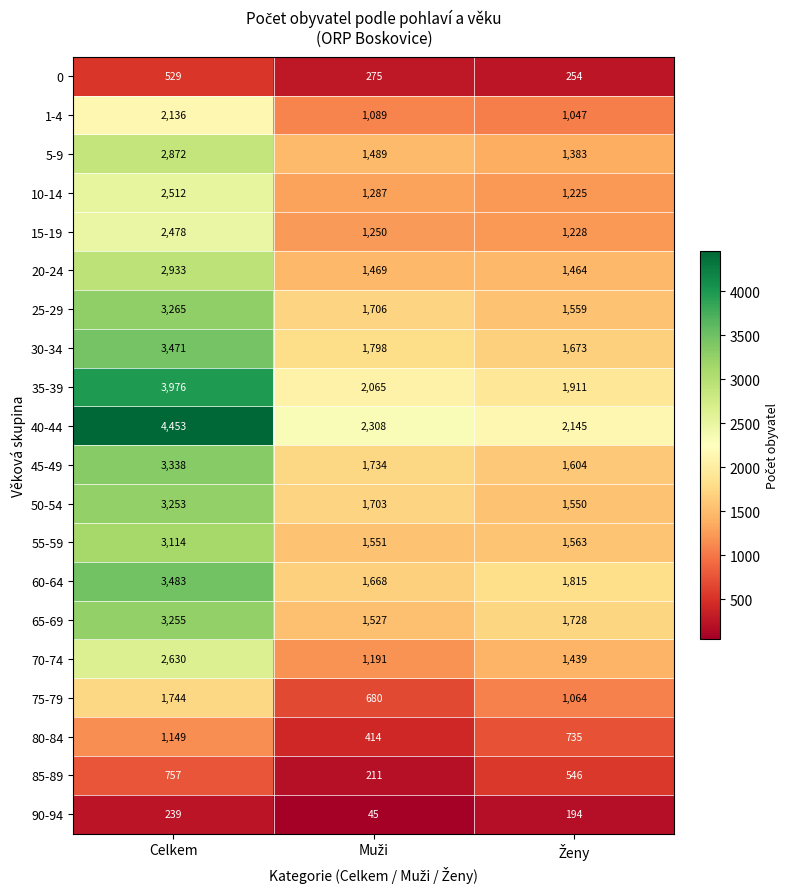

Which series has the largest total across all categories?

40-44